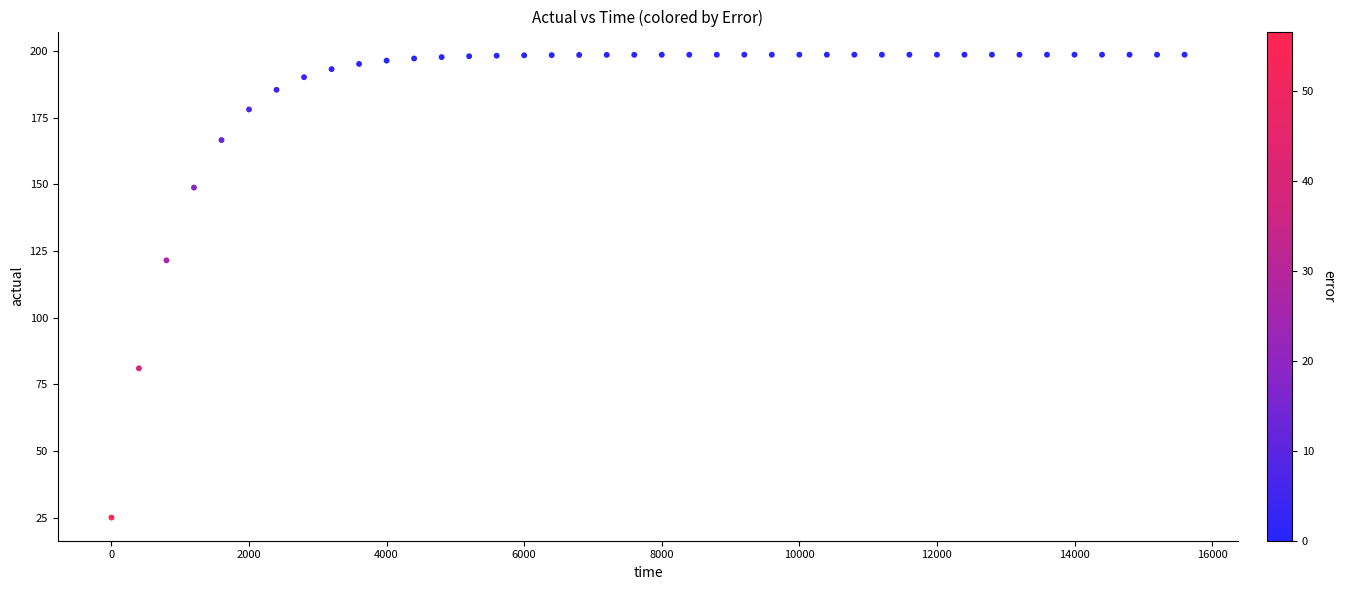

What is the range of Y values (max minus min)?

173.7